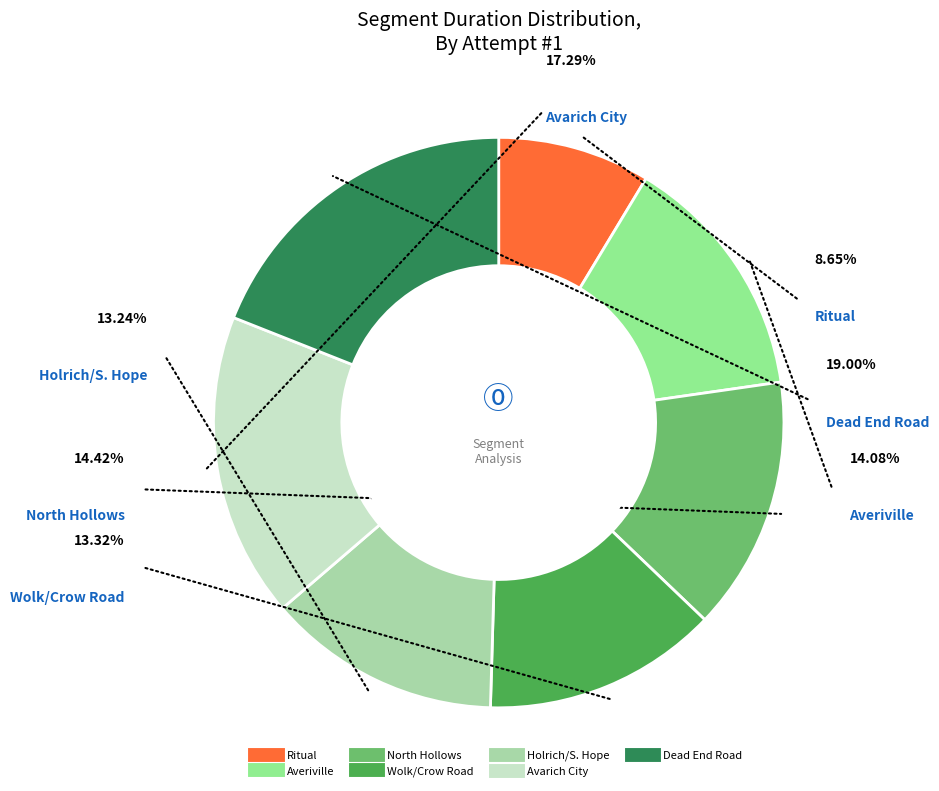

Which slice is the smallest?

Ritual